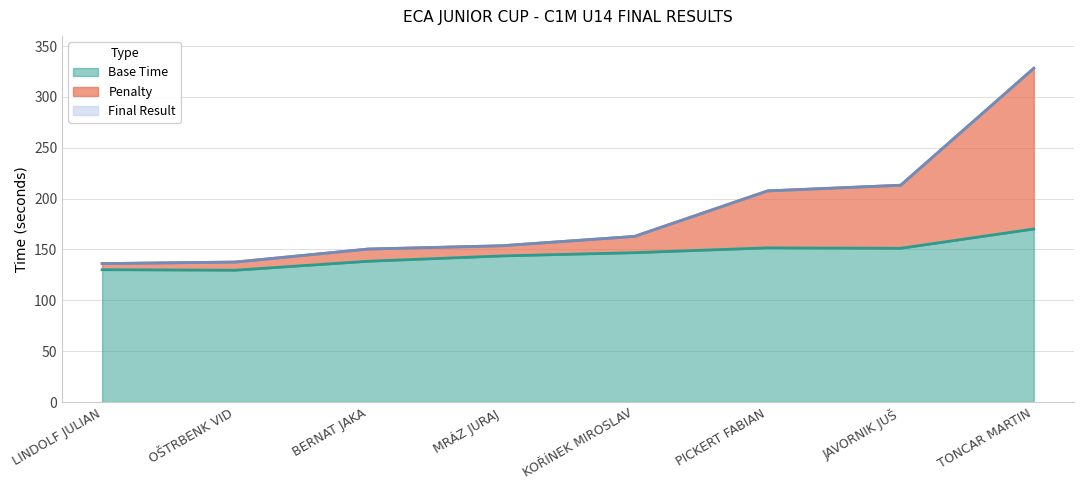

What is the lowest value of the Final Result series?

136.1